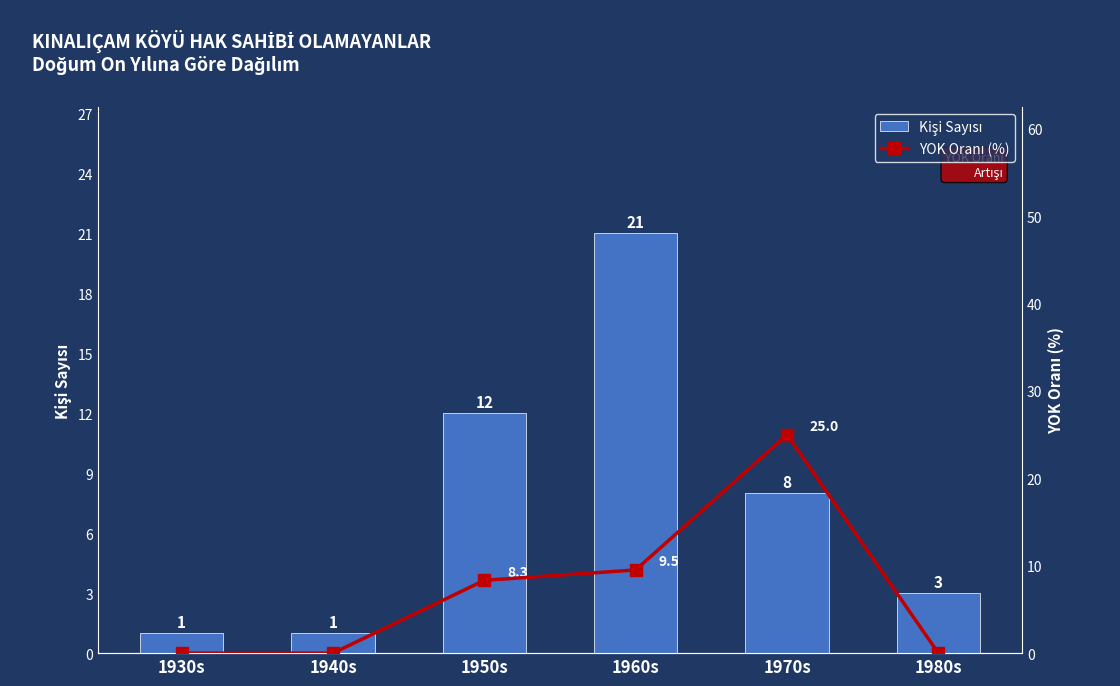

At which category is the sum across all series the highest?

1970s